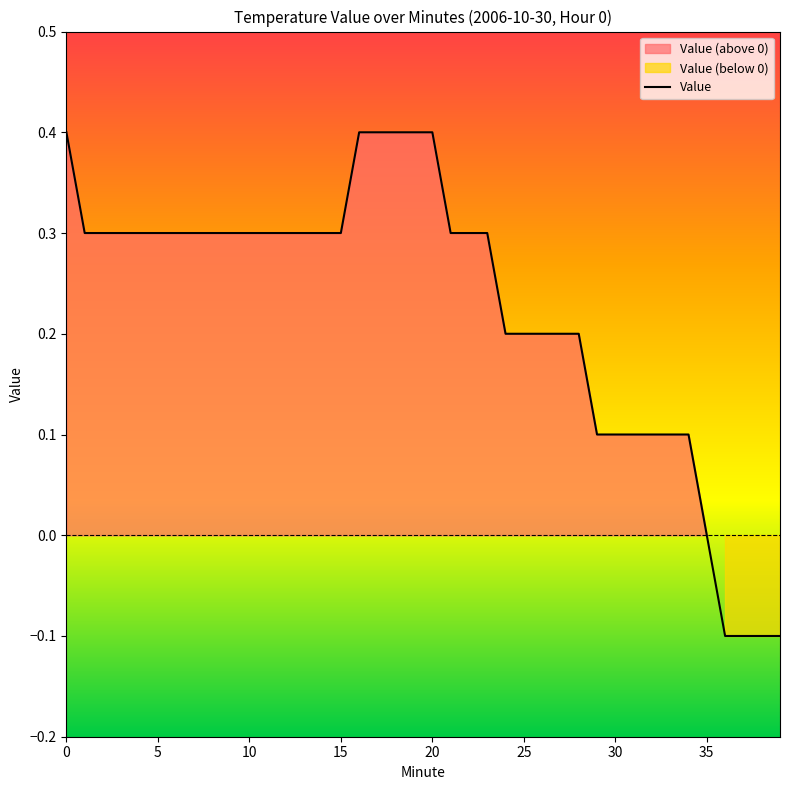

How many lines are shown in the chart?

1